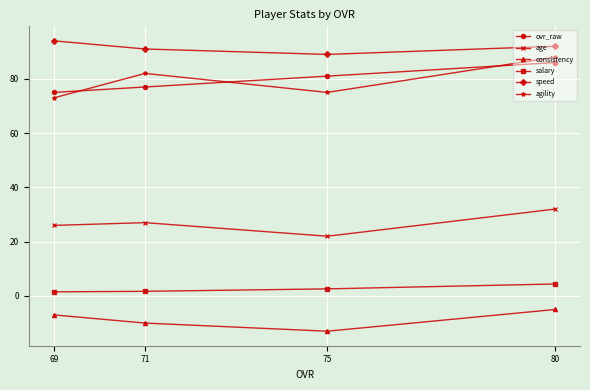

What are all the series names shown in the legend?

ovr_raw, age, consistency, salary, speed, agility